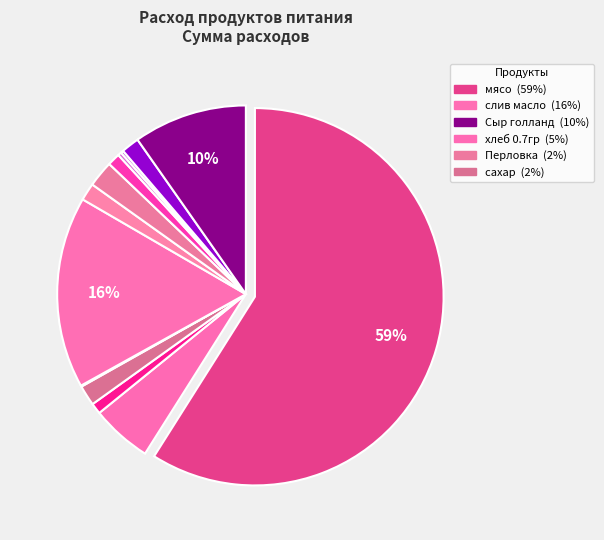

To the nearest percent, what is the difference between the largest and smallest slice percentages?

59%